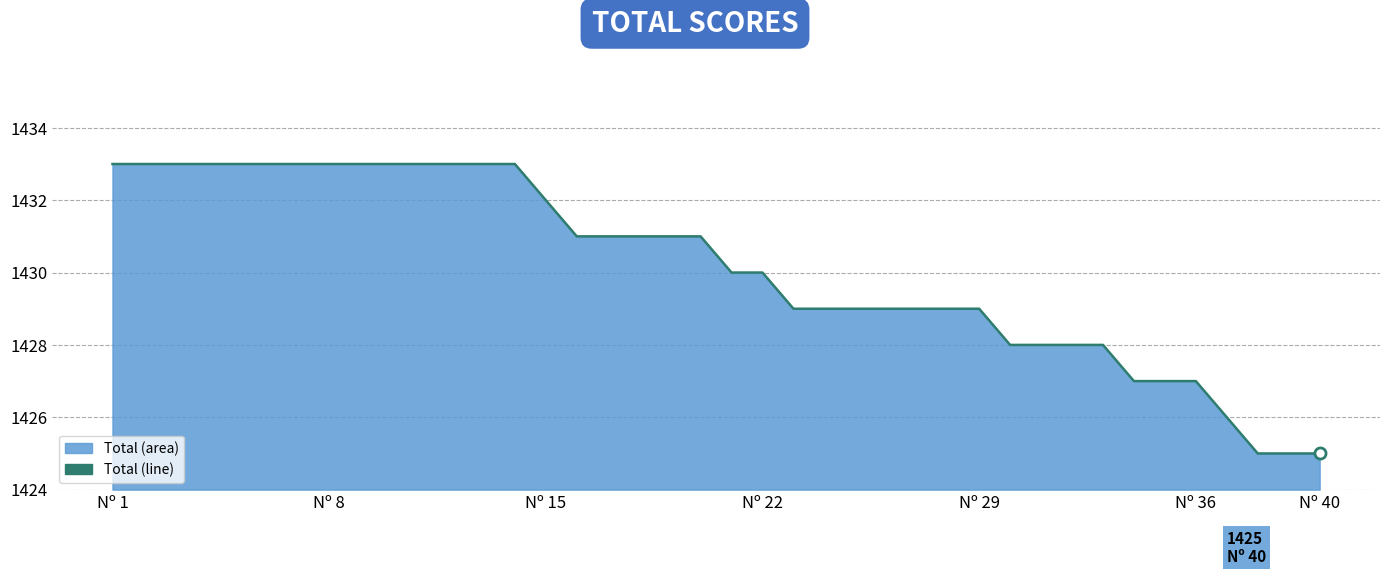

What is the maximum value shown in the chart?

1433